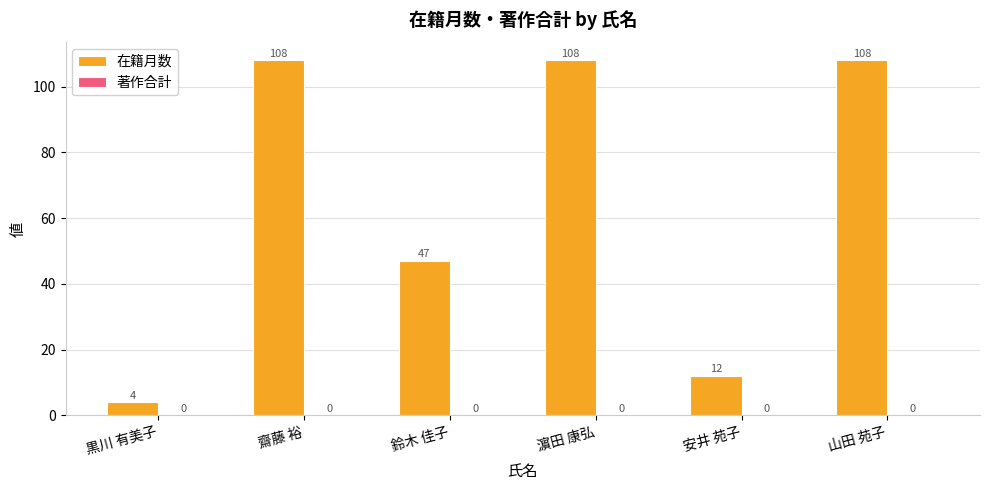

Which label corresponds to the smallest value in the chart?

黒川 有美子